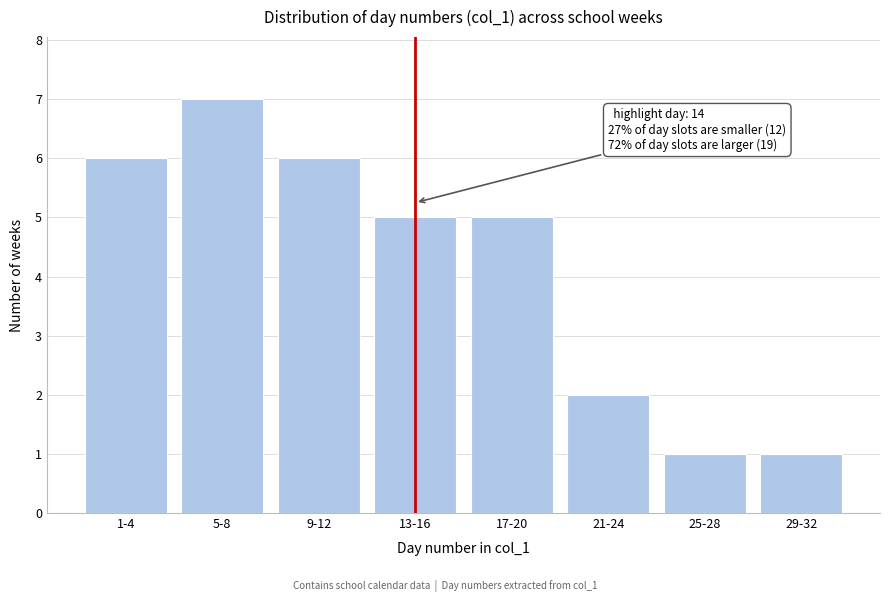

Reading right to left, extract all data points from this chart.

1	1	2	5	5	6	7	6